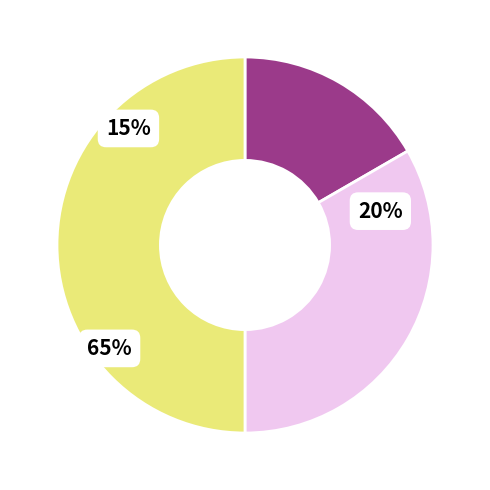

What percentage is the Сумісництво slice, to the nearest percent?

50%